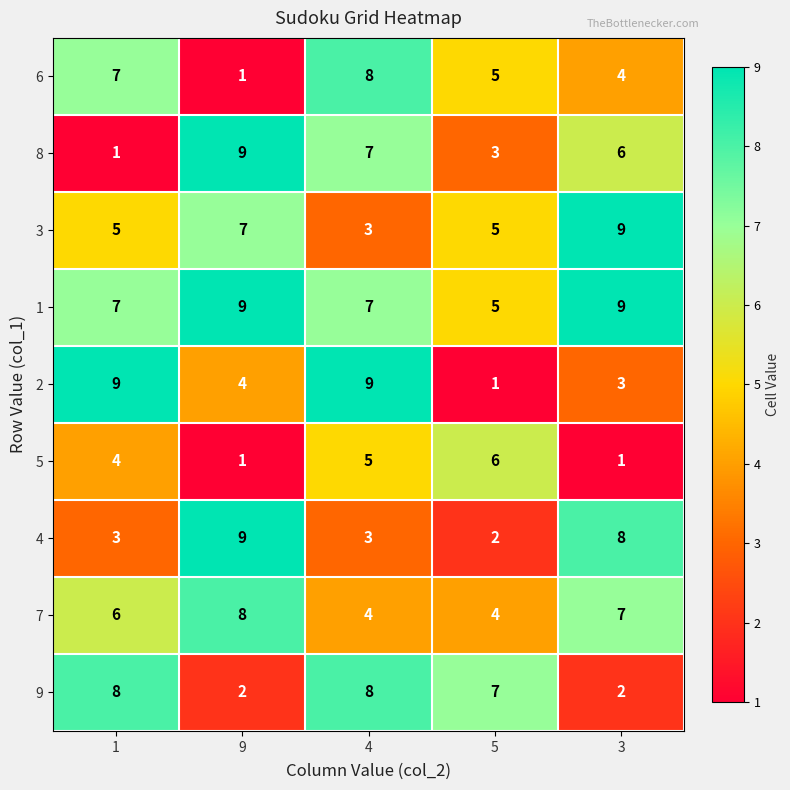

Count the 8 values in the range 3 to 7.

3